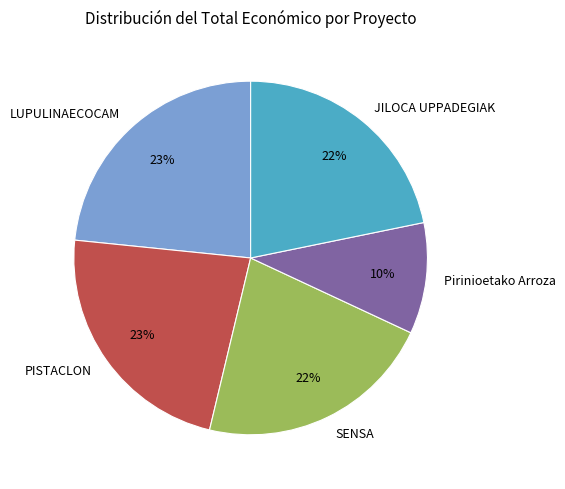

Is there any slice that represents more than half of the pie?

No